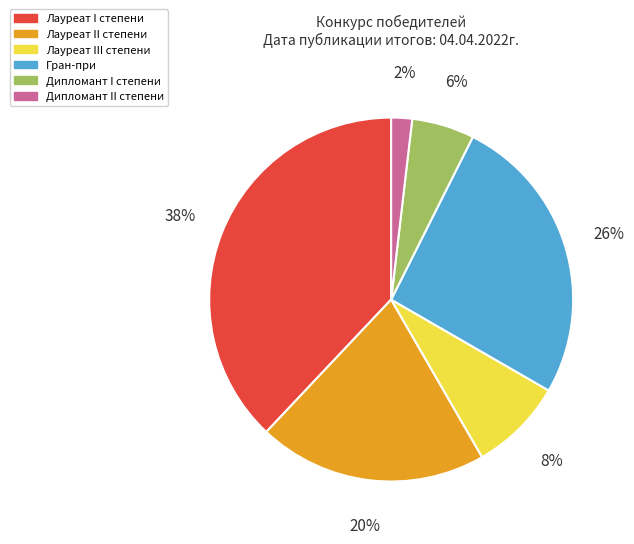

Is it true that Лауреат I степени is 38% of the pie?

True